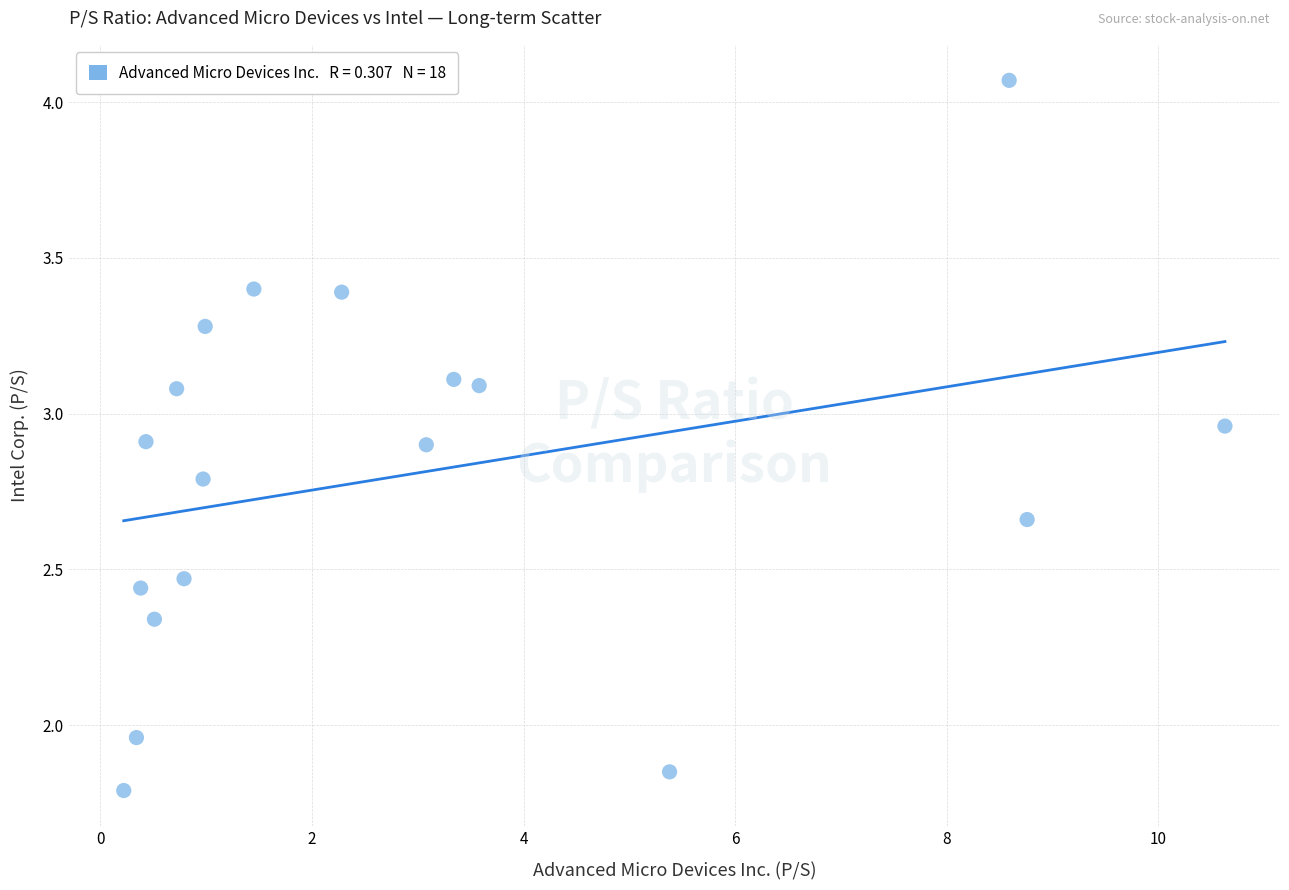

What is the range of X values (max minus min)?

10.4